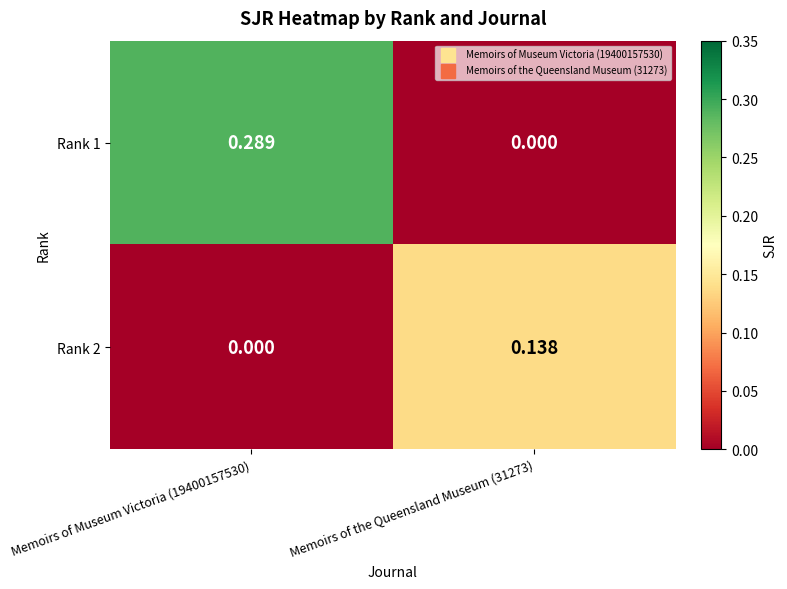

Which series has the largest range (max minus min)?

Rank 1